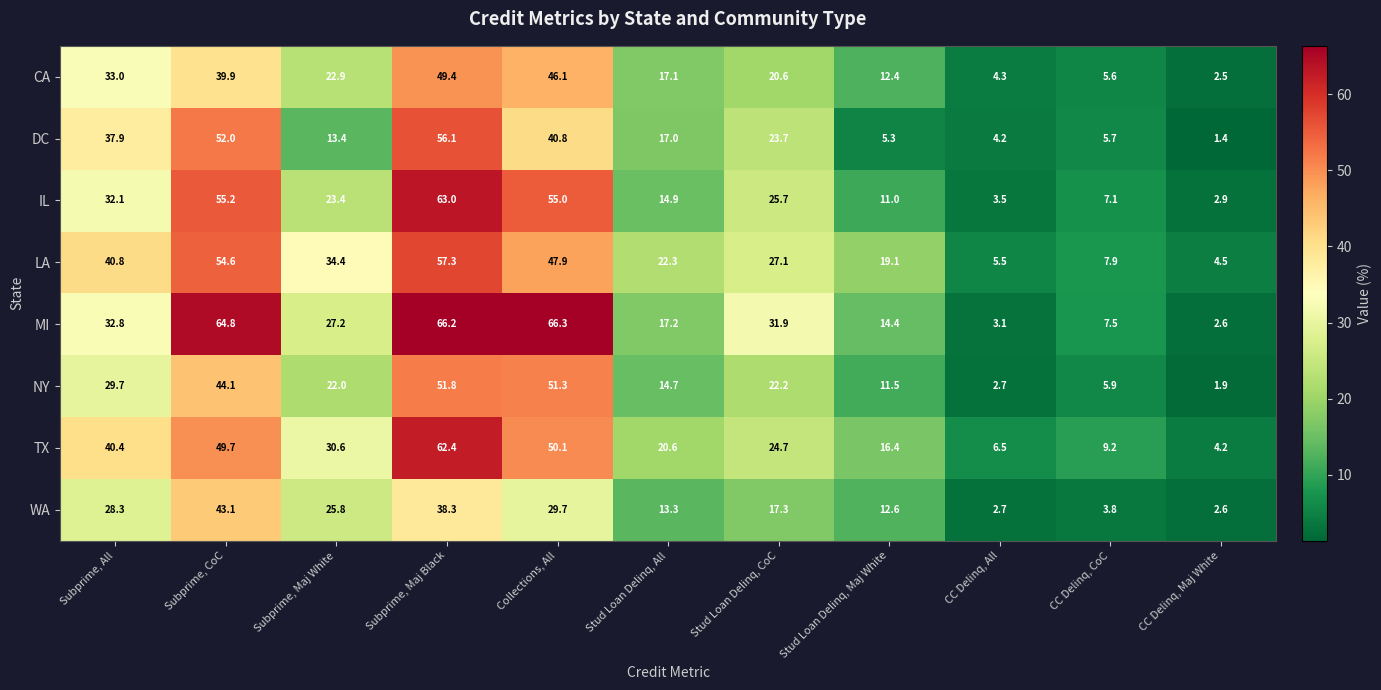

Rank the series by their maximum value, from lowest to highest.

WA, CA, NY, DC, LA, TX, IL, MI